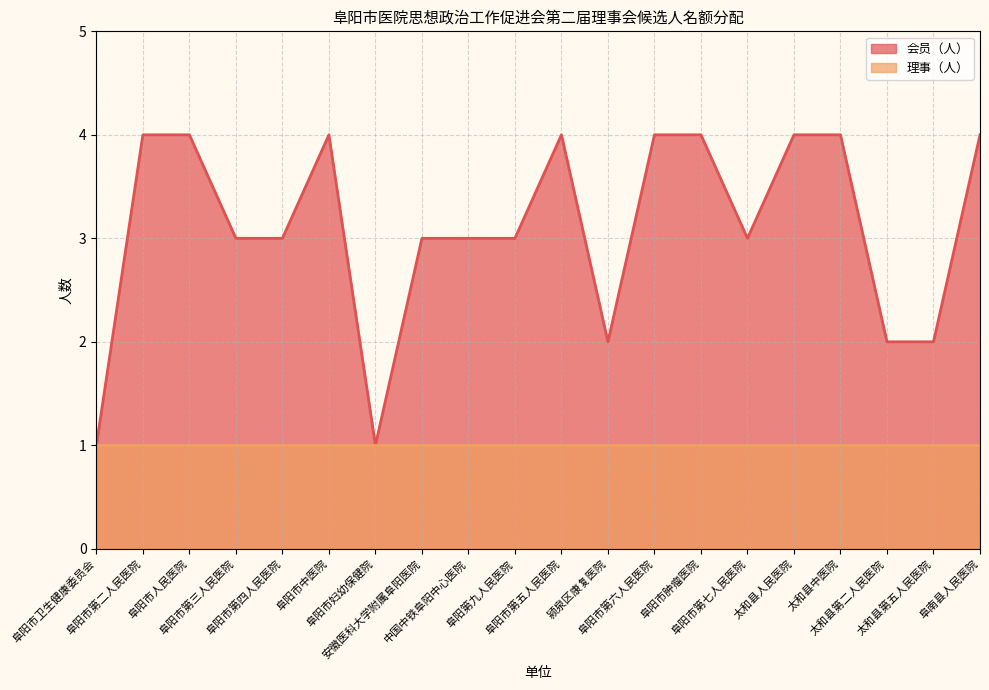

What is the approximate value at 阜阳市人民医院?

4